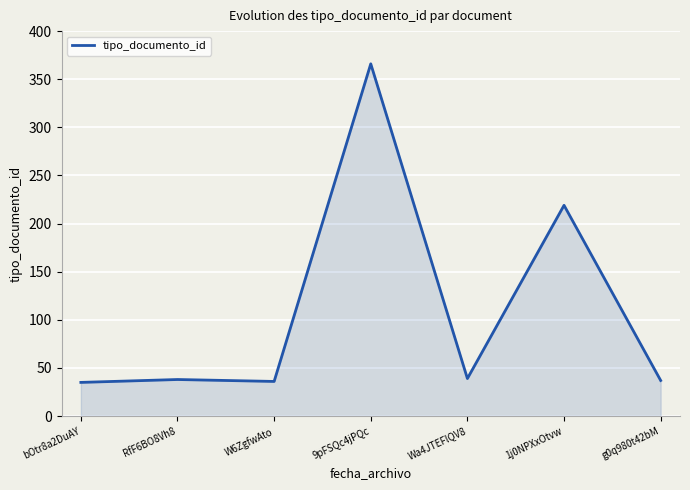

Between Wa4JTEFlQV8 and 9pFSQc4jPQc, which is larger?

9pFSQc4jPQc